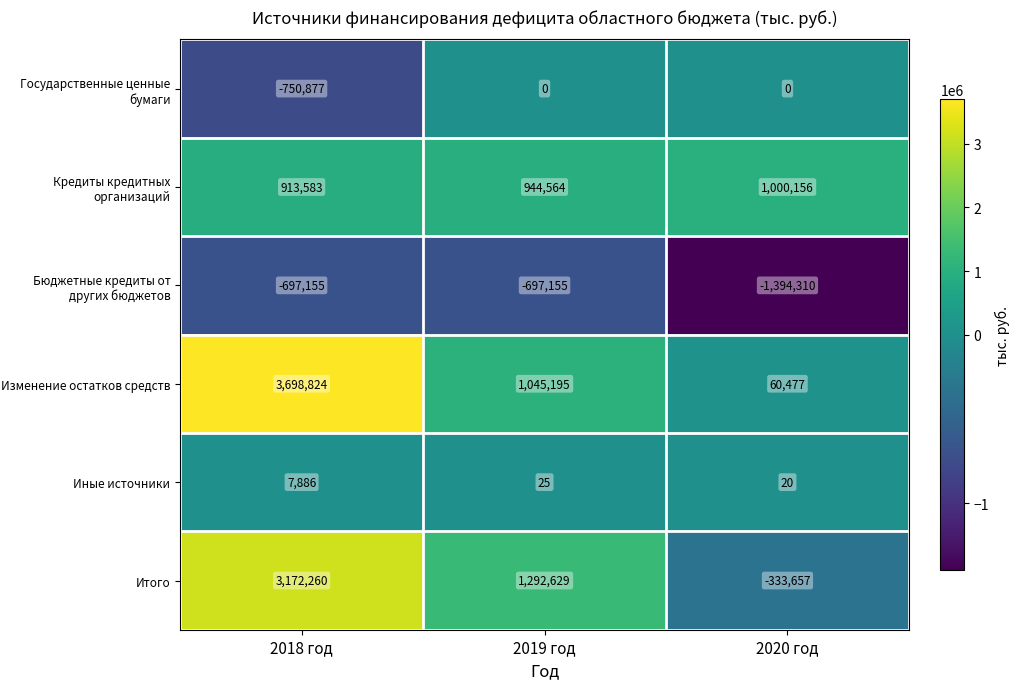

Reading right to left, list all the values displayed in this chart.

Государственные ценные бумаги: 0	0	-750877
Кредиты кредитных организаций: 1000156	944564	913583
Бюджетные кредиты от других бюджетов: -1394310	-697155	-697155
Изменение остатков средств: 60477	1045195	3698824
Иные источники: 20	25	7886
Итого: -333657	1292629	3172260